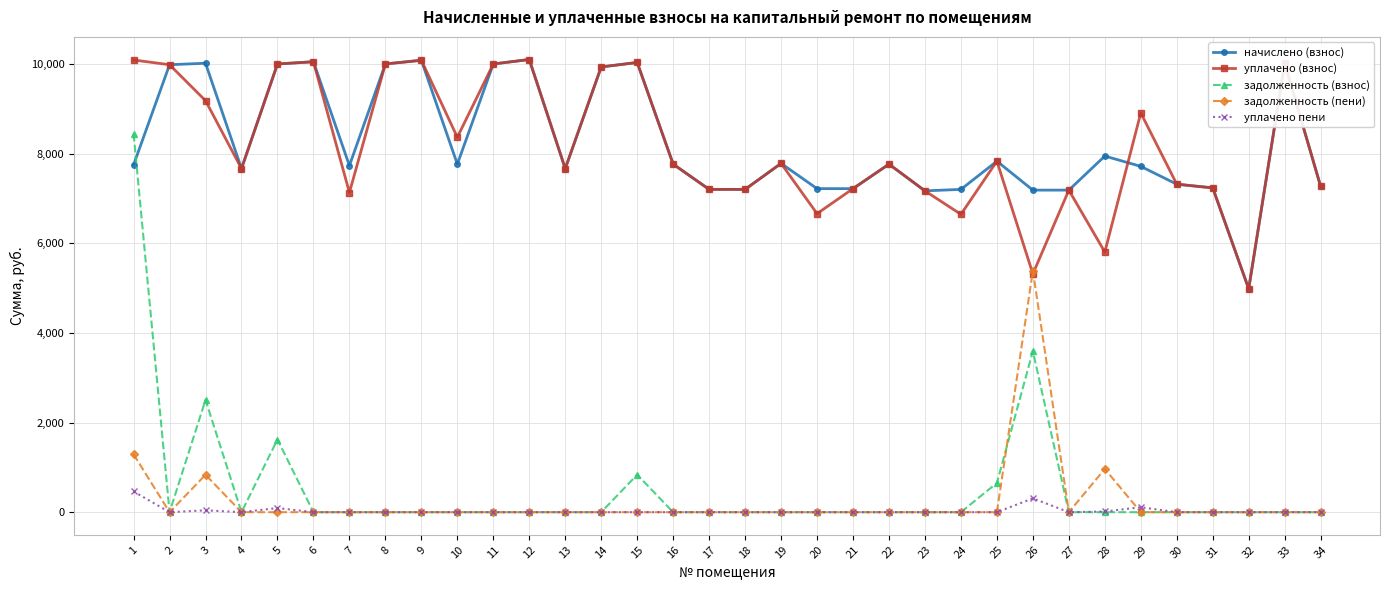

True or false: уплачено (взнос) and задолженность (взнос) cross at least once.

False